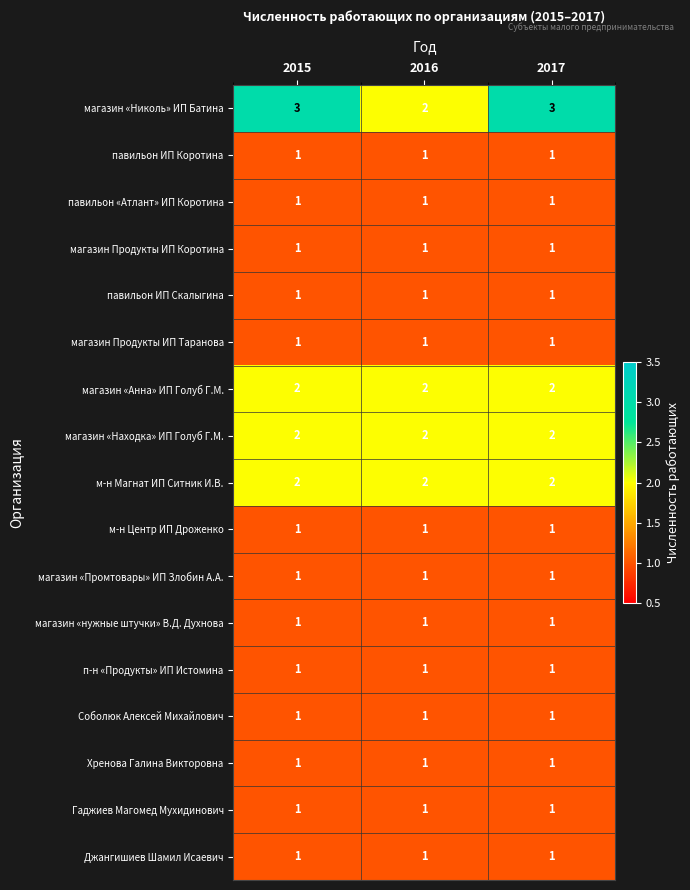

At which label does магазин «Николь» ИП Батина reach its minimum?

2016